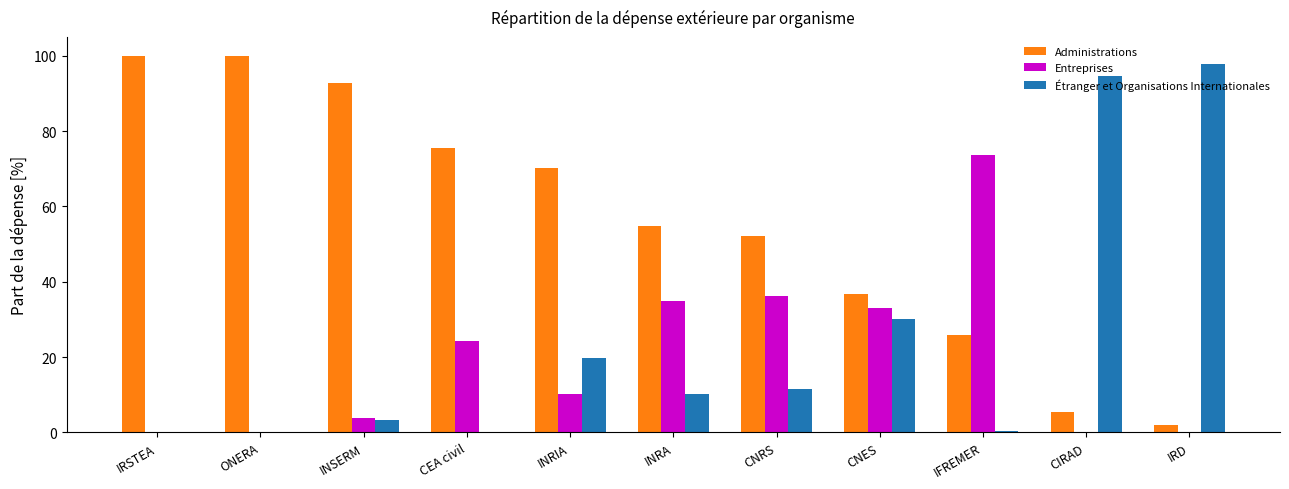

What is the total value across all series at INRIA?

100.1